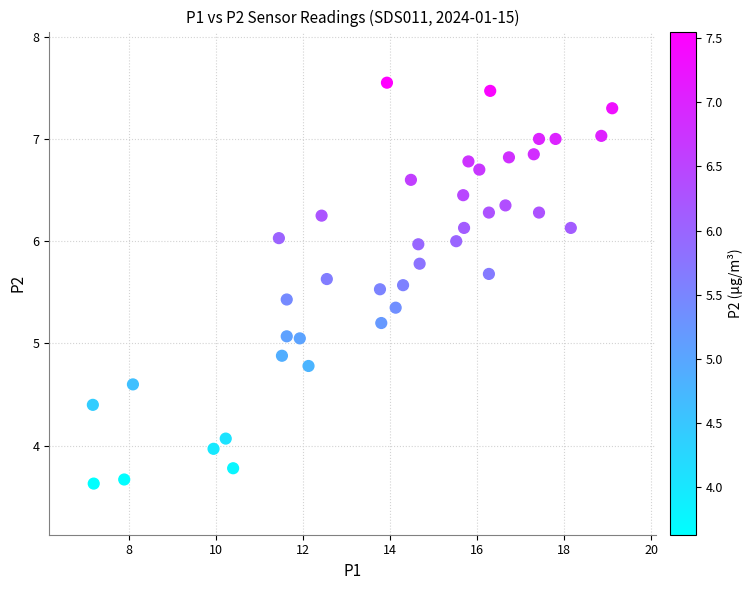

What is the range of Y values (max minus min)?

3.9